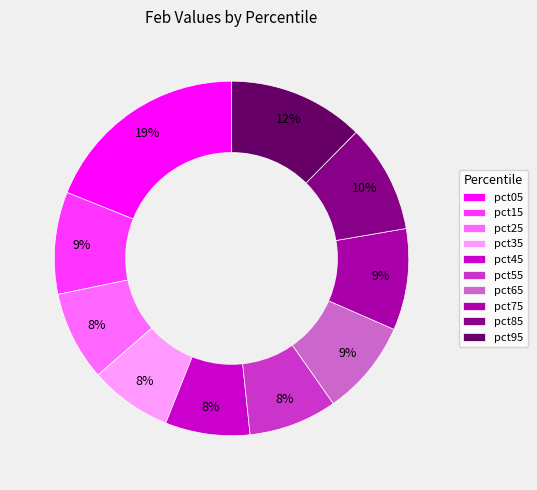

Which has a higher value, pct75 or pct95?

pct95